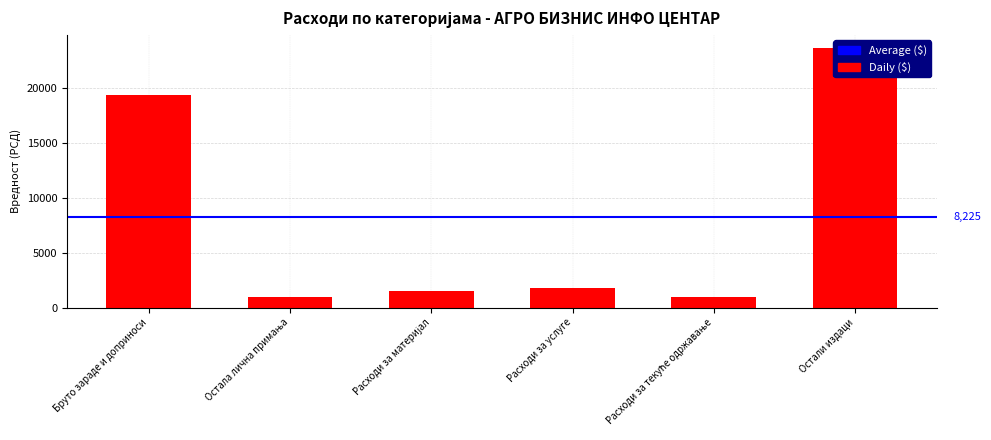

How many categories are shown in the chart?

6